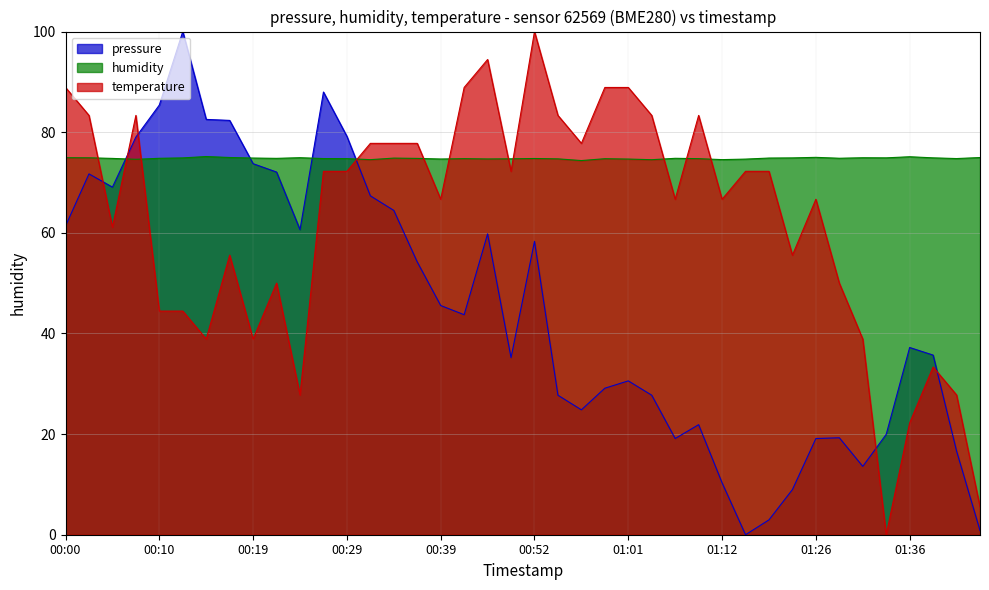

True or false: humidity has a value of 74.9 at 00:19.

True